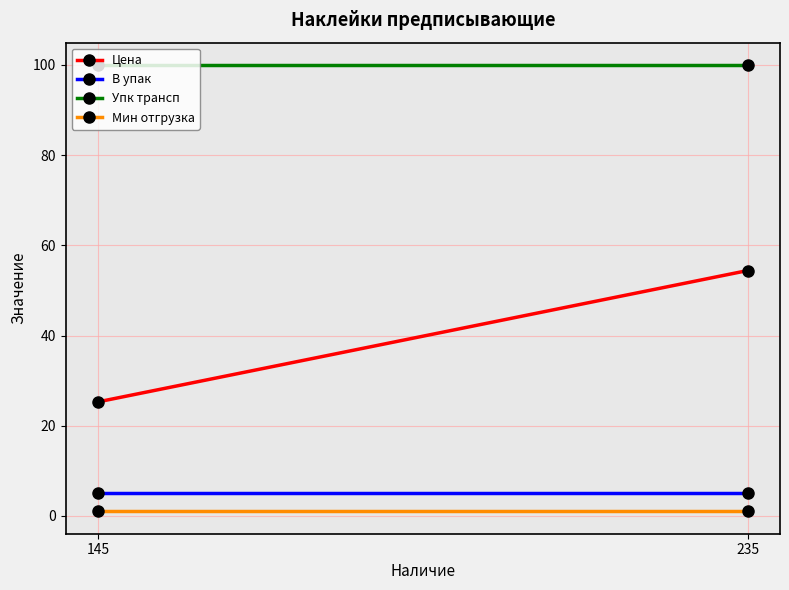

Reading left to right, transcribe all the data shown in this chart.

Цена: 145=25.3	235=54.4
В упак: 145=5.0	235=5.0
Упк трансп: 145=100.0	235=100.0
Мин отгрузка: 145=1.0	235=1.0